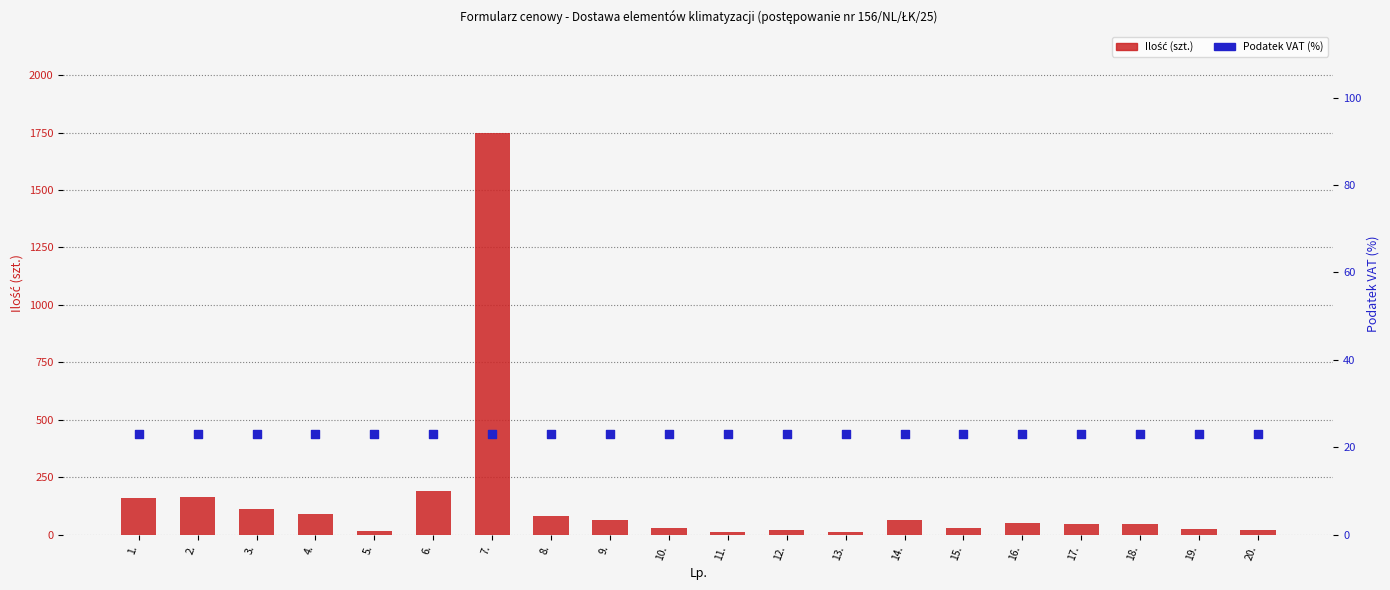

Which series has the largest total across all categories?

Ilość (szt.)